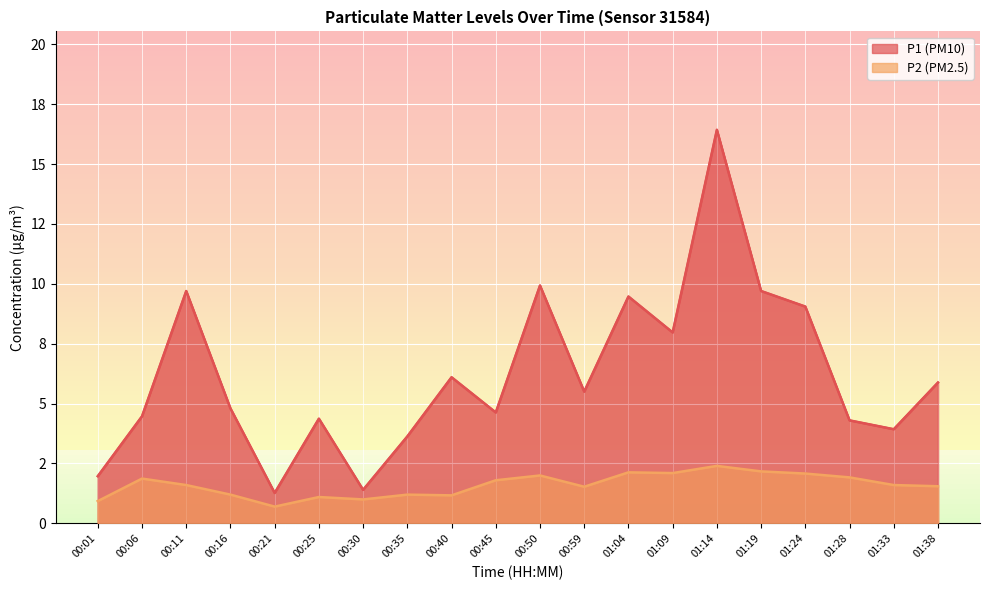

What is the spread (max minus min) of values at 00:50?

7.9